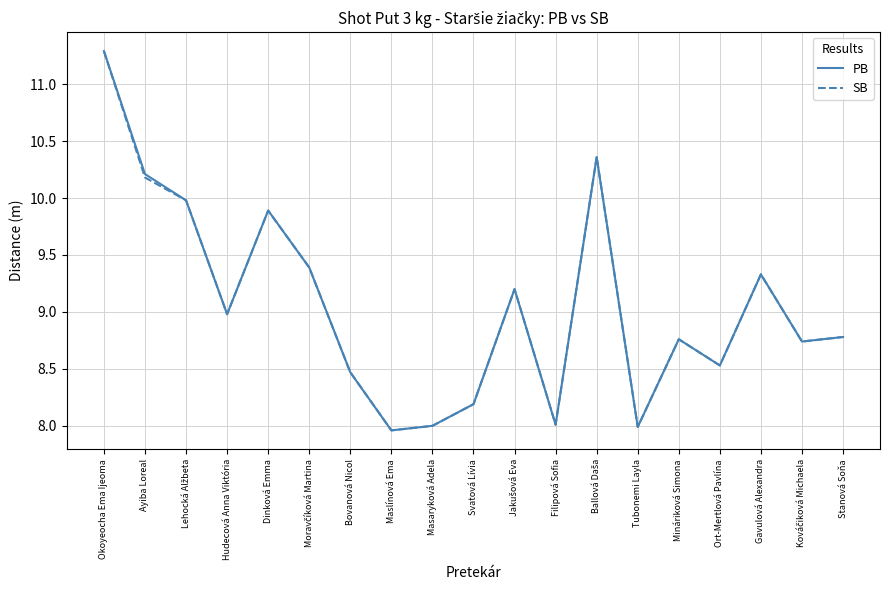

Is the value of PB at Mináriková Simona greater than the value of SB at Ort-Mertlová Pavlína?

Yes